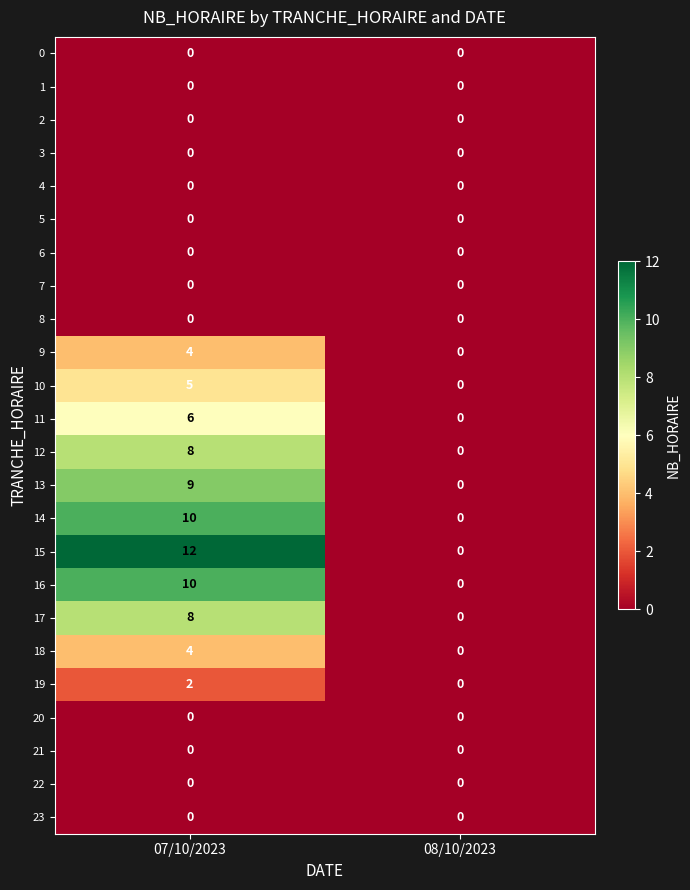

Rank the categories by 13 value from highest to lowest.

07/10/2023, 08/10/2023